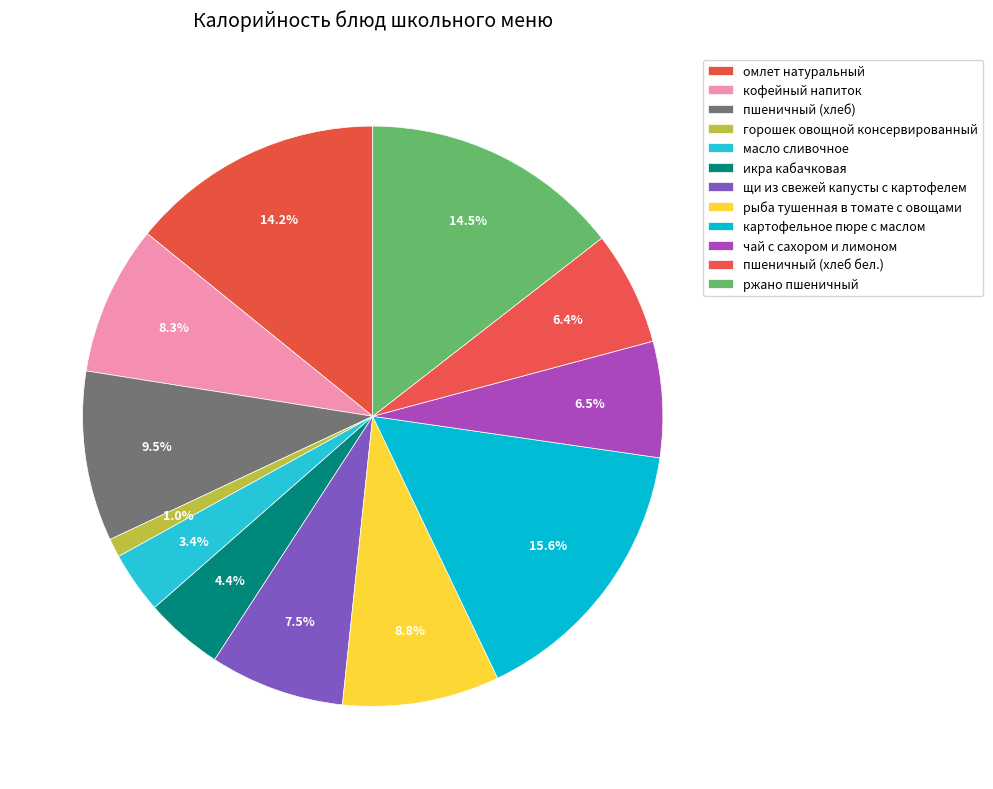

To the nearest percent, what is the combined percentage of пшеничный (хлеб) and картофельное пюре с маслом?

25%